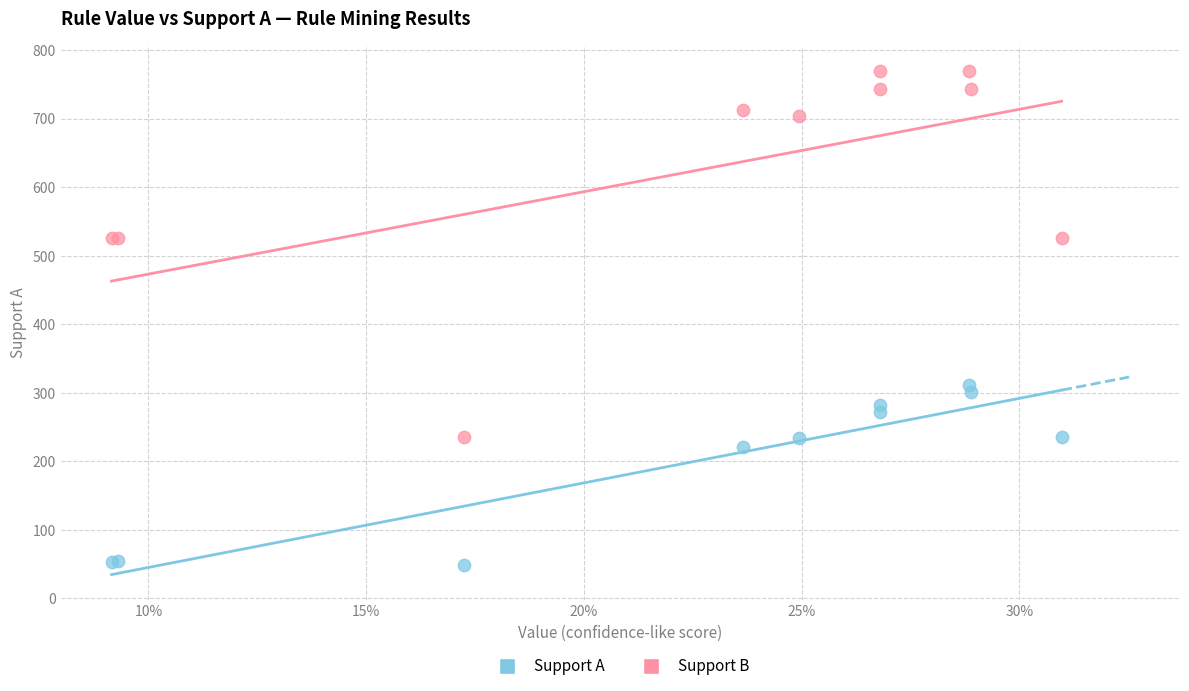

In the Support A series, what Y value is closest to 180?

221